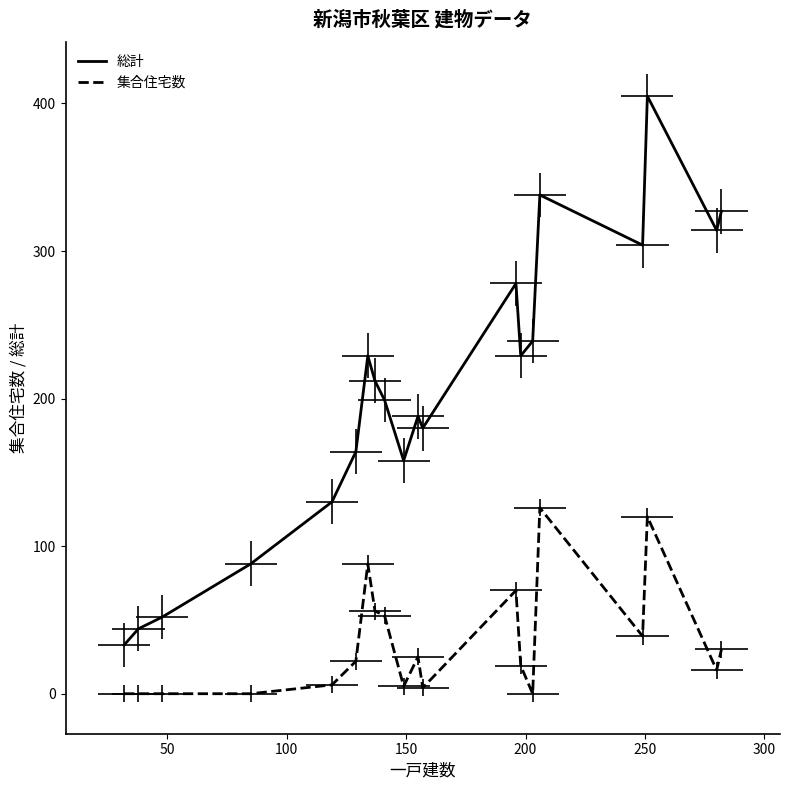

The value of 総計 at 13 is 401. True or false?

False